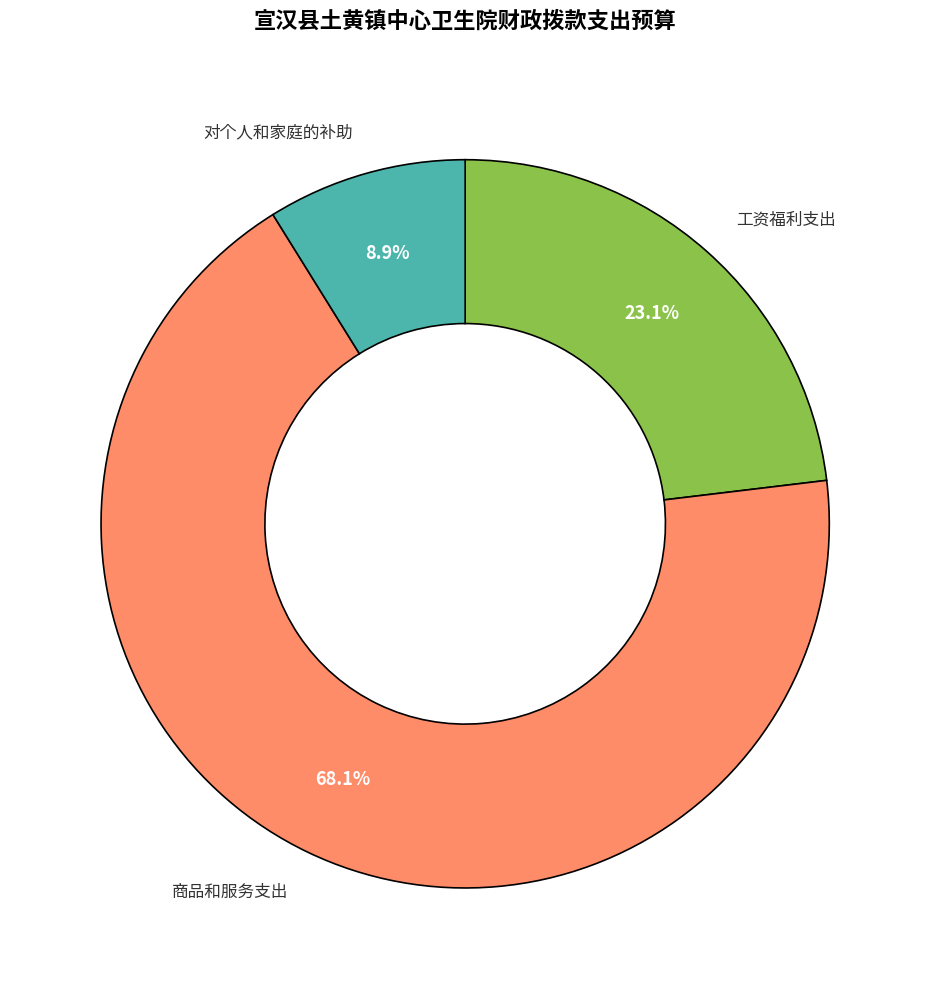

To the nearest percent, what is the difference between the largest and smallest slice percentages?

59%